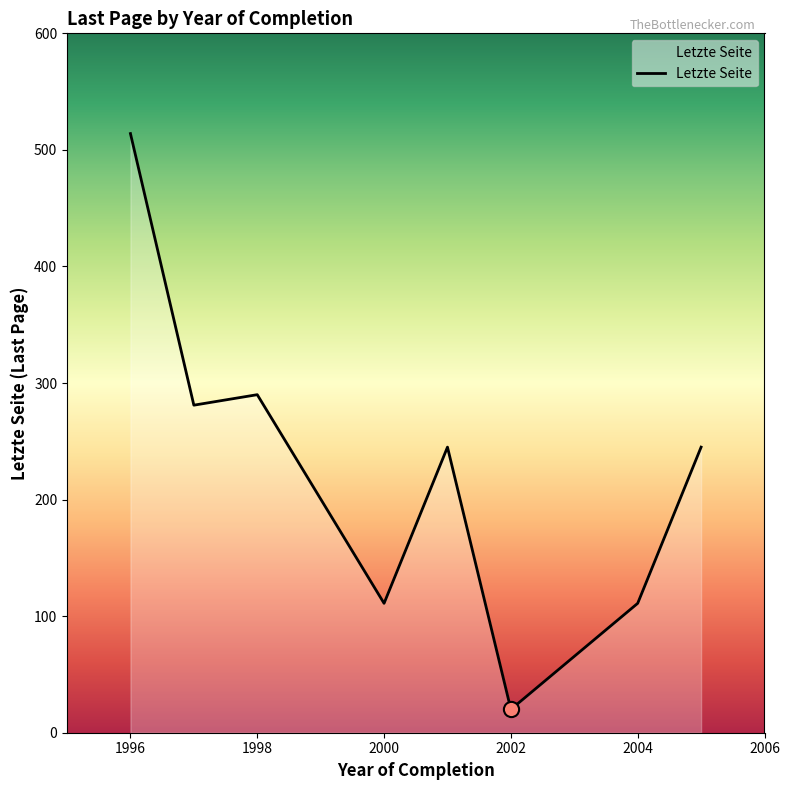

What is the difference between the maximum and minimum values?

494